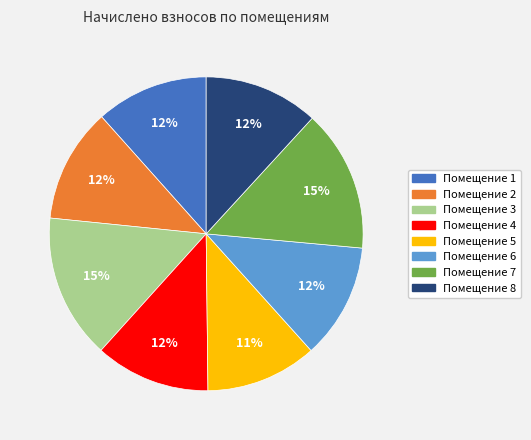

Is there any slice that represents more than half of the pie?

No